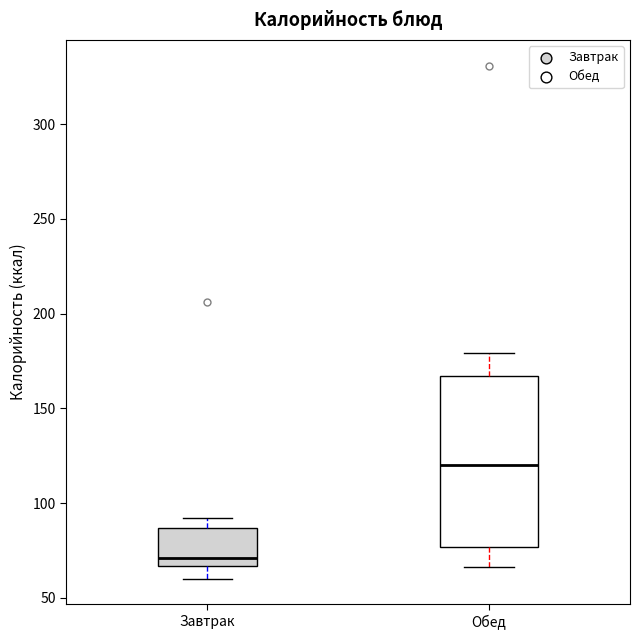

Which box has the lowest median line?

Завтрак